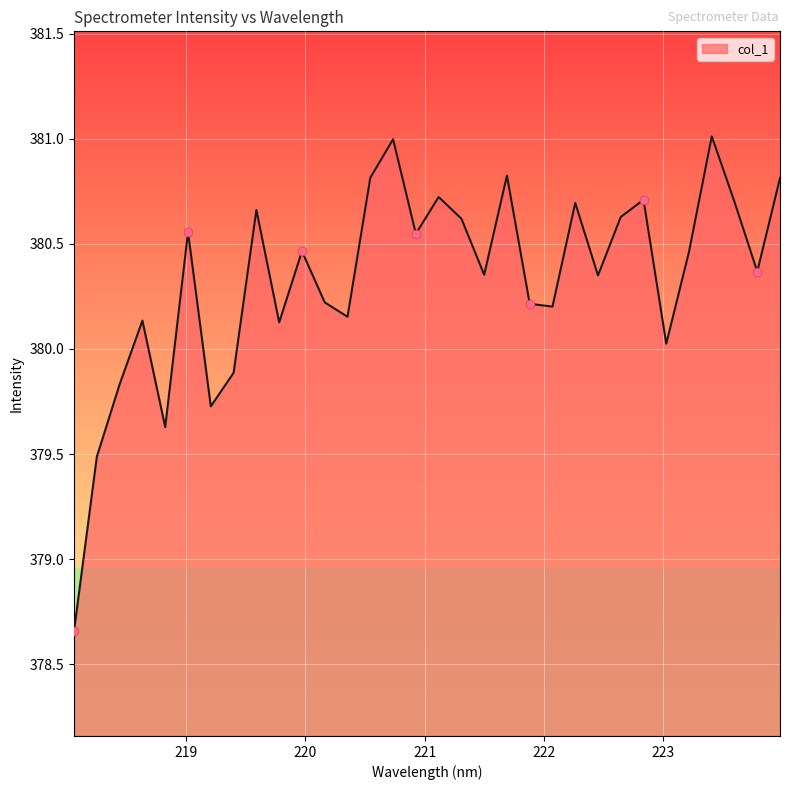

What is the greatest value displayed?

381.0